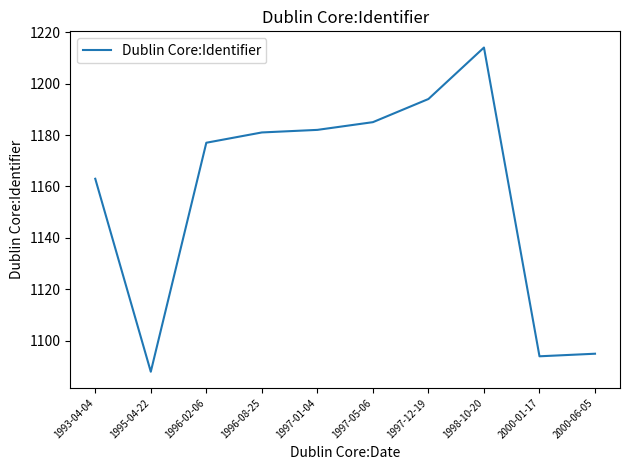

How many values are below 1181?

5